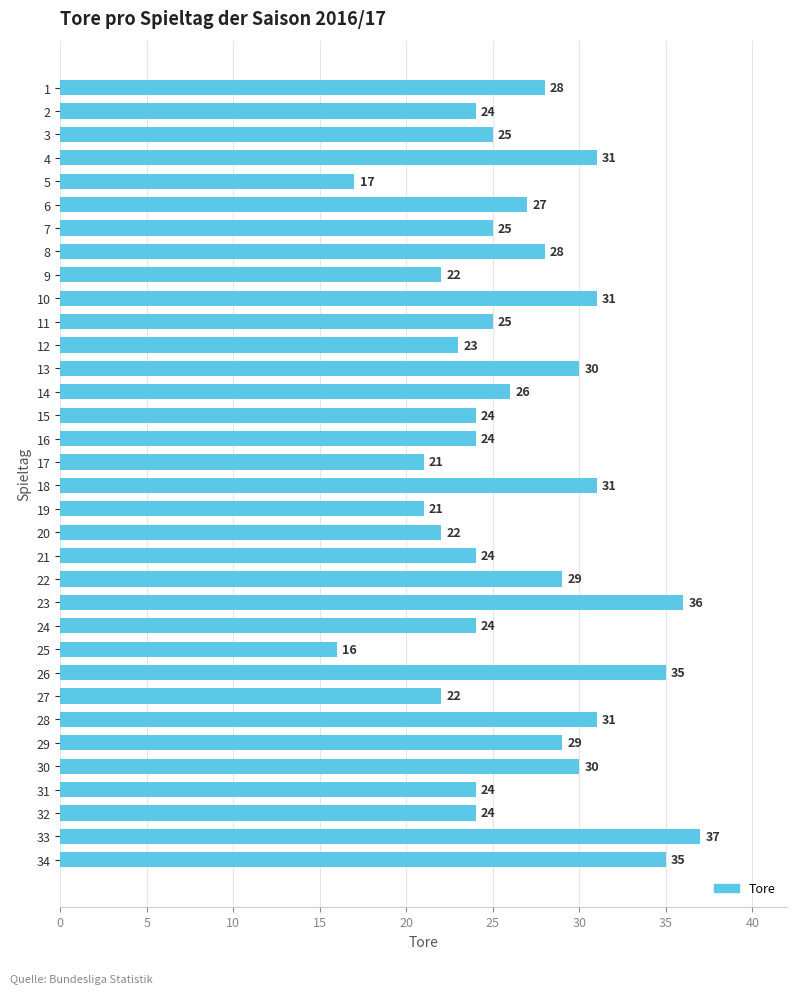

Reading top to bottom, extract all data points from this chart.

1=28	2=24	3=25	4=31	5=17	6=27	7=25	8=28	9=22	10=31	11=25	12=23	13=30	14=26	15=24	16=24	17=21	18=31	19=21	20=22	21=24	22=29	23=36	24=24	25=16	26=35	27=22	28=31	29=29	30=30	31=24	32=24	33=37	34=35